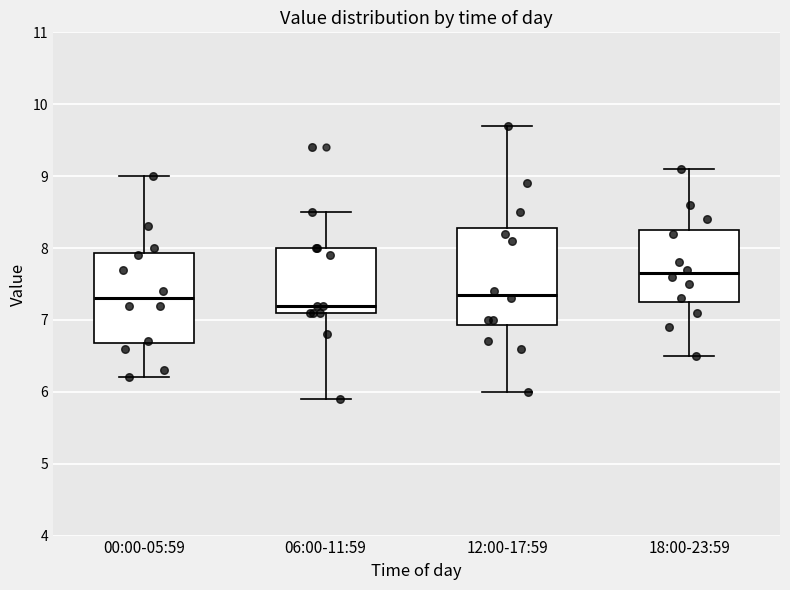

Which box's median line is the lowest?

06:00-11:59